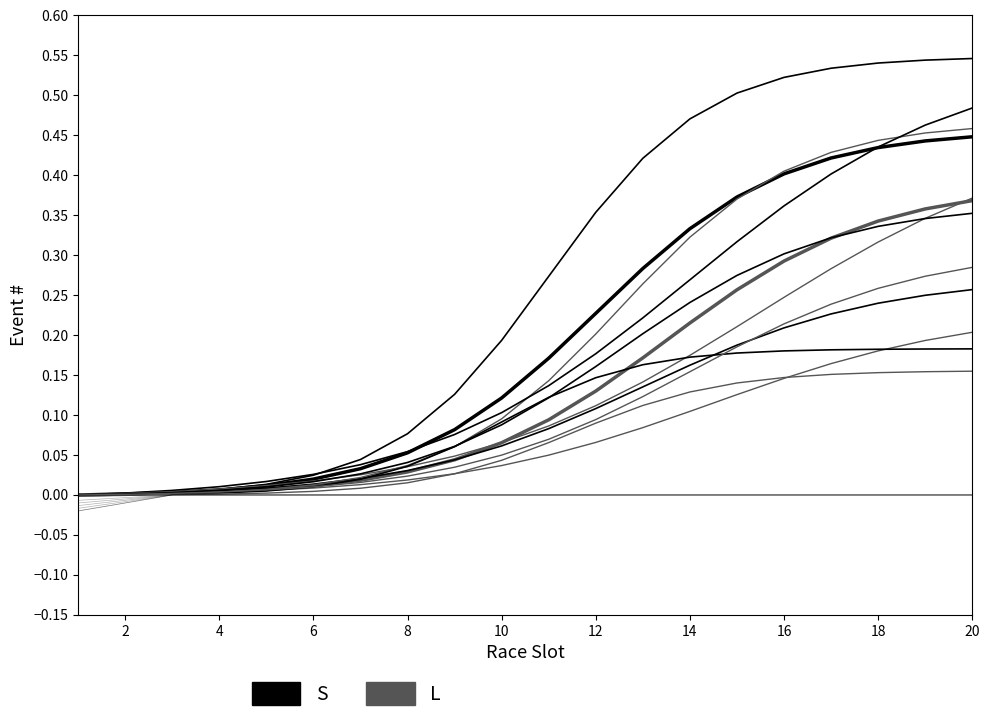

Is the value of Boys U17 single (L) at 20 greater than the value of Boys U17 single (S) at 10?

Yes